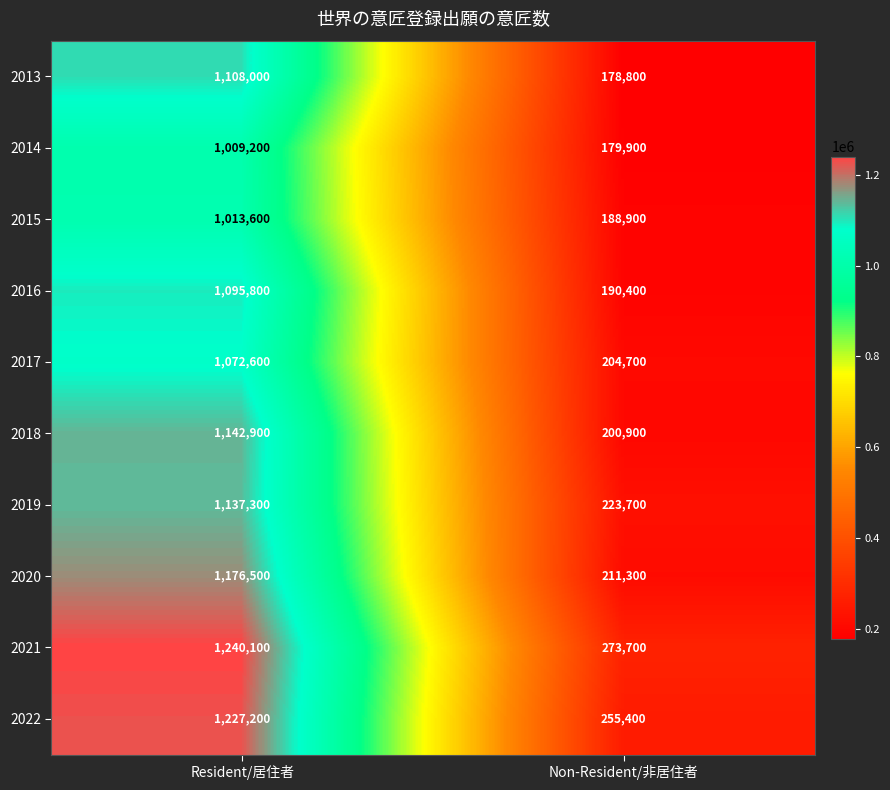

What is the difference between the 2022 values at Non-Resident/非居住者 and Resident/居住者?

971800